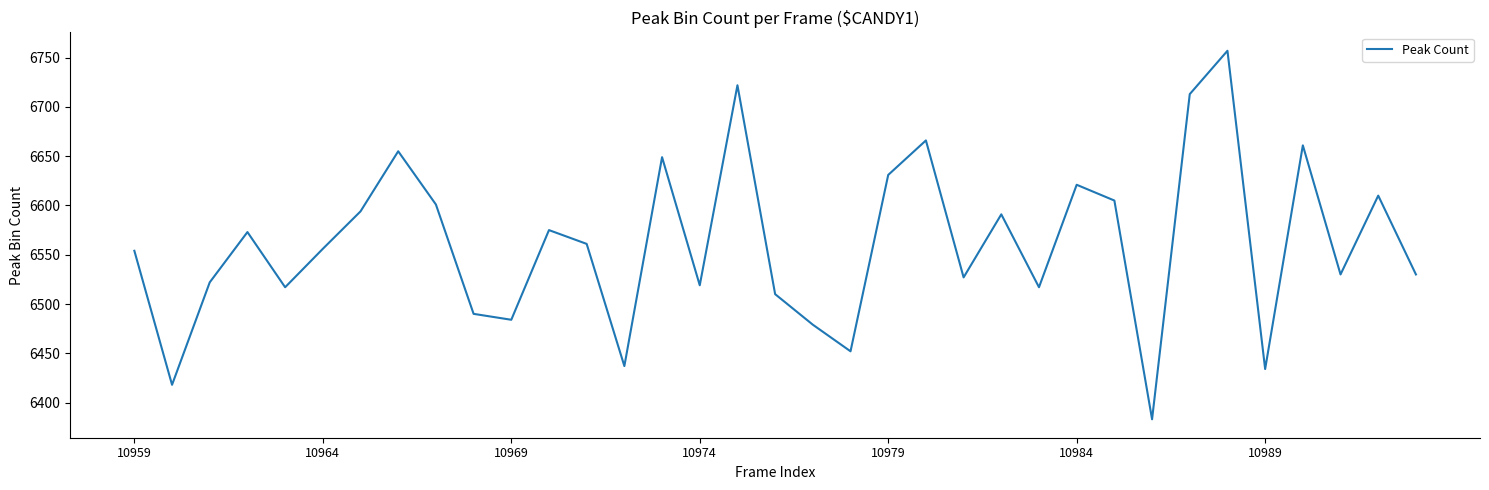

What is the maximum value shown in the chart?

6757